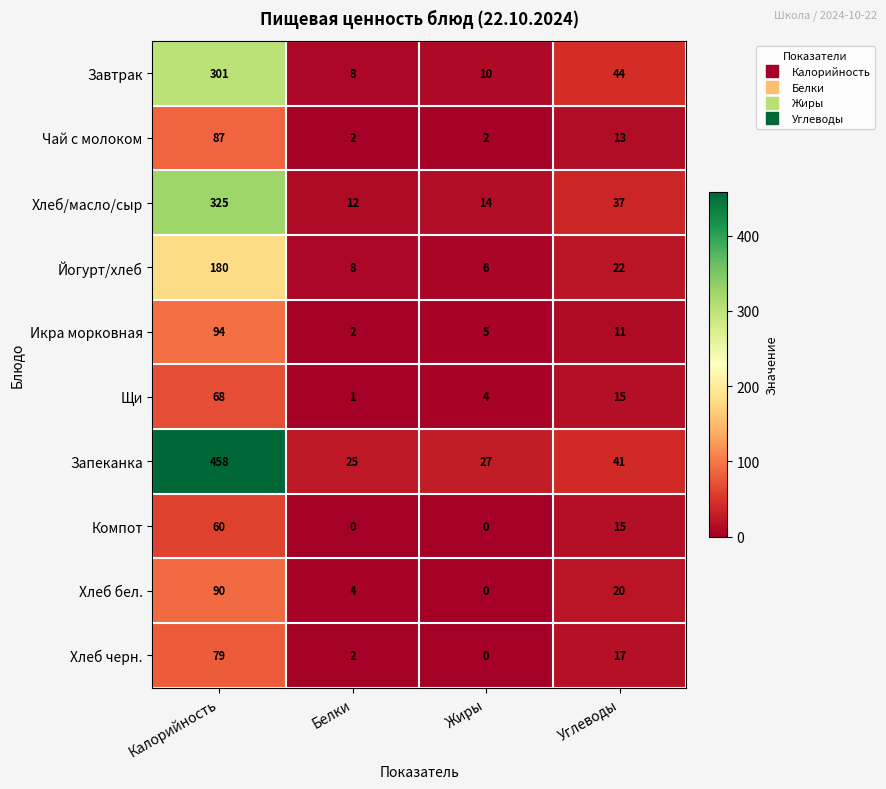

Which series has the widest spread of values?

Запеканка